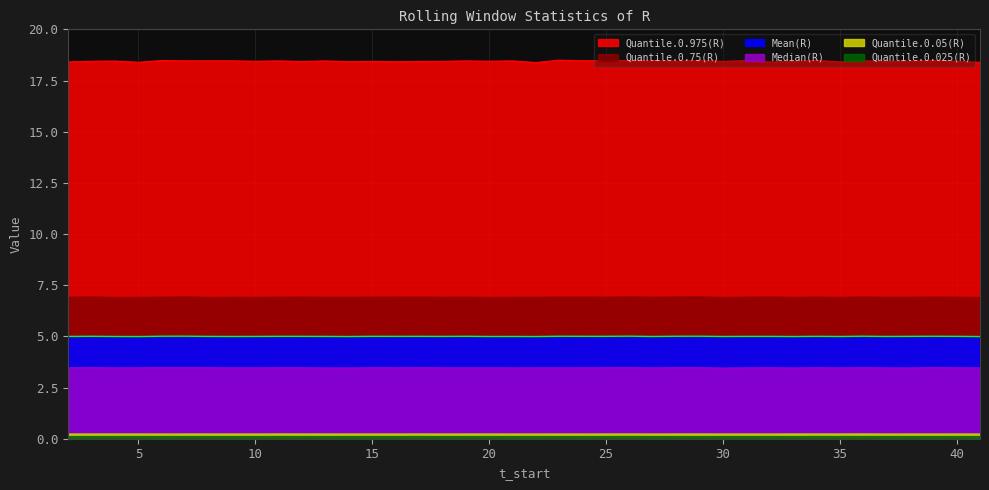

True or false: Quantile.0.975(R) and Median(R) cross at least once.

False